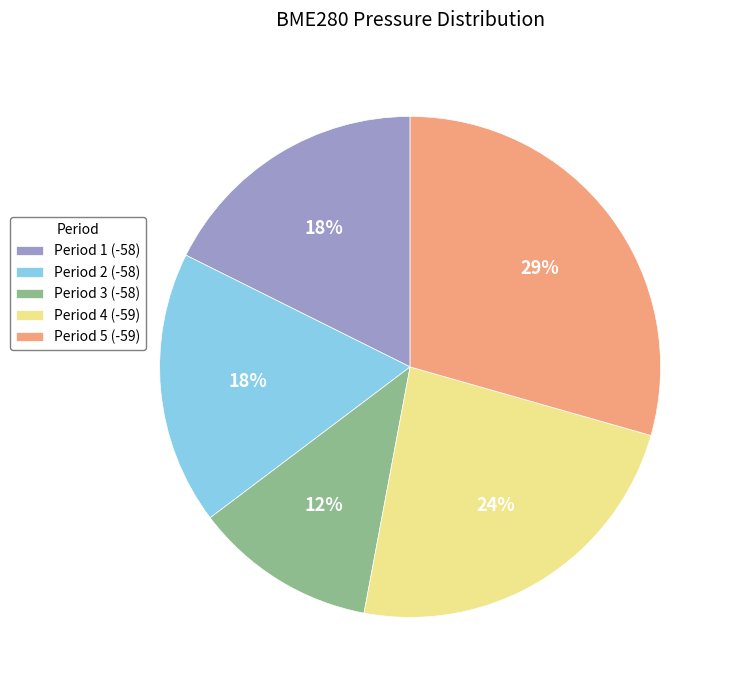

True or false: Period 4 (-59) accounts for 29% of the total.

False